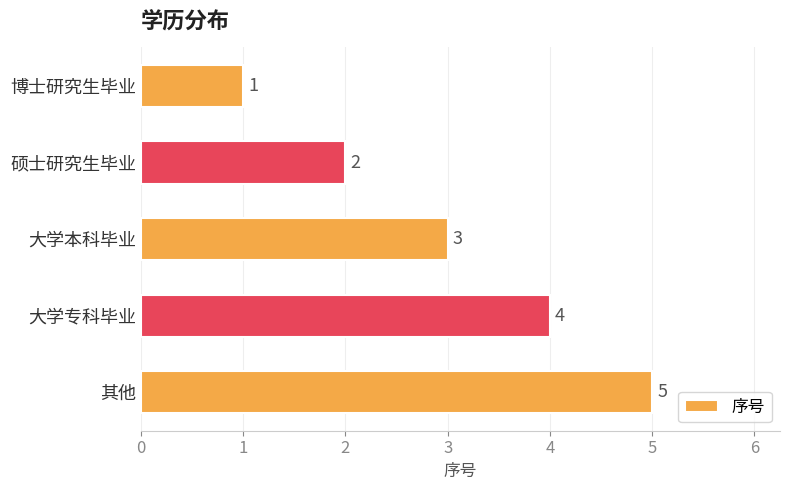

What is the change in value from 大学本科毕业 to 大学专科毕业?

+1